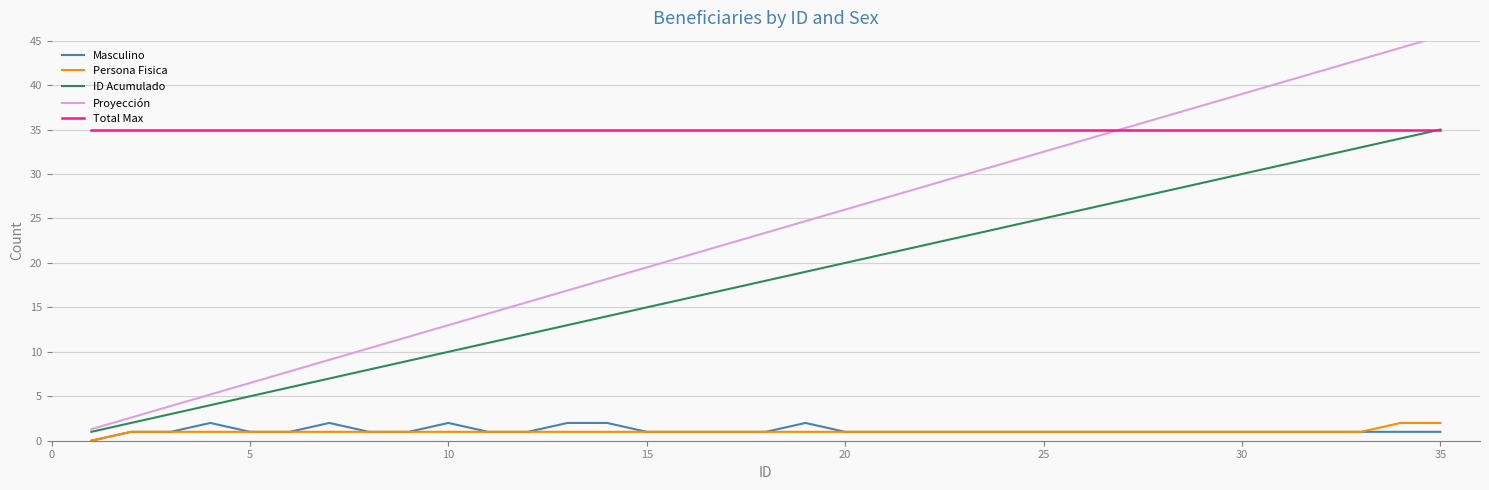

True or false: Total Max and Masculino cross at least once.

False